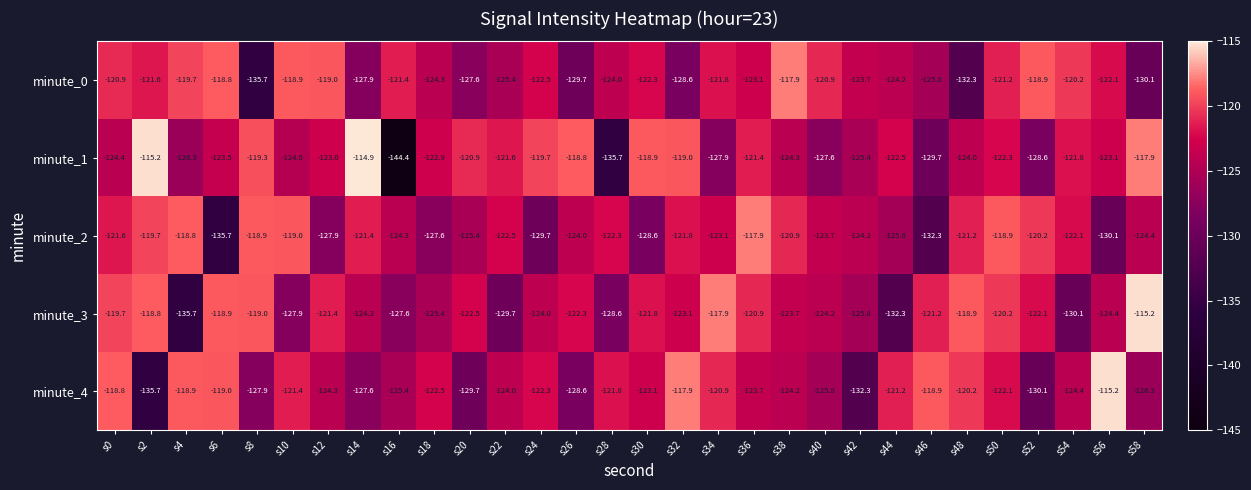

At s16, list the series in order from largest to smallest.

minute_0, minute_2, minute_4, minute_3, minute_1